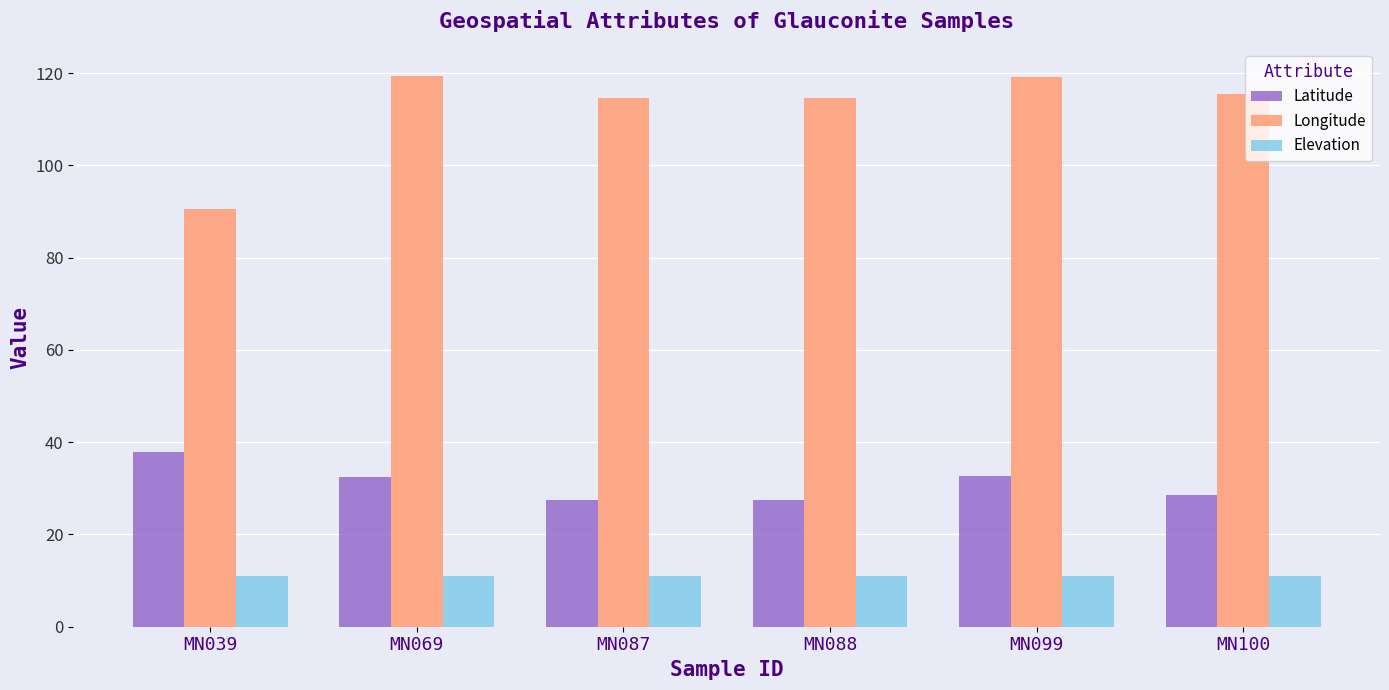

What is the sum of the Longitude values at MN088 and MN087?

229.4